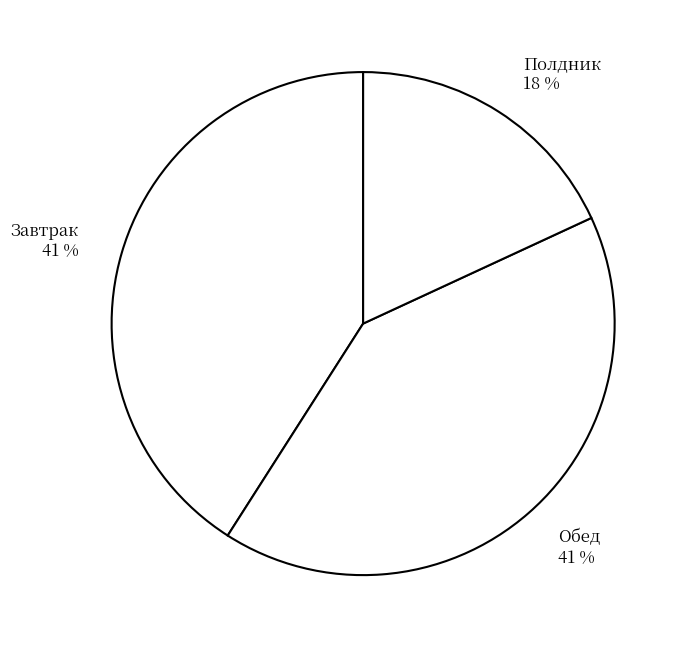

Is Полдник 18 % the majority of the pie?

No